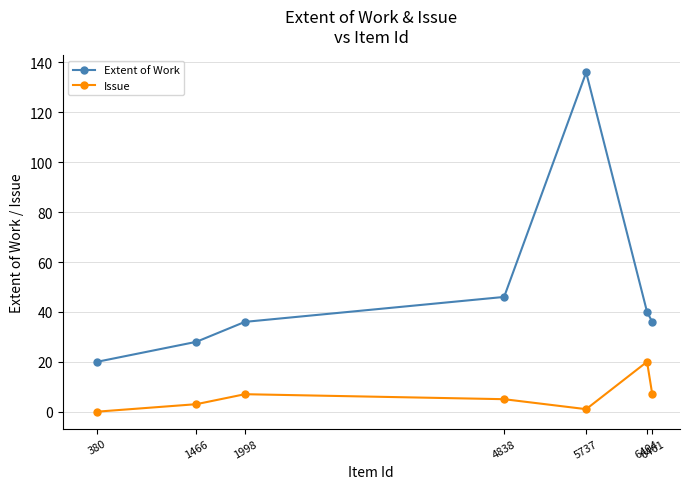

True or false: Extent of Work has a value of 36 at 1998.

True